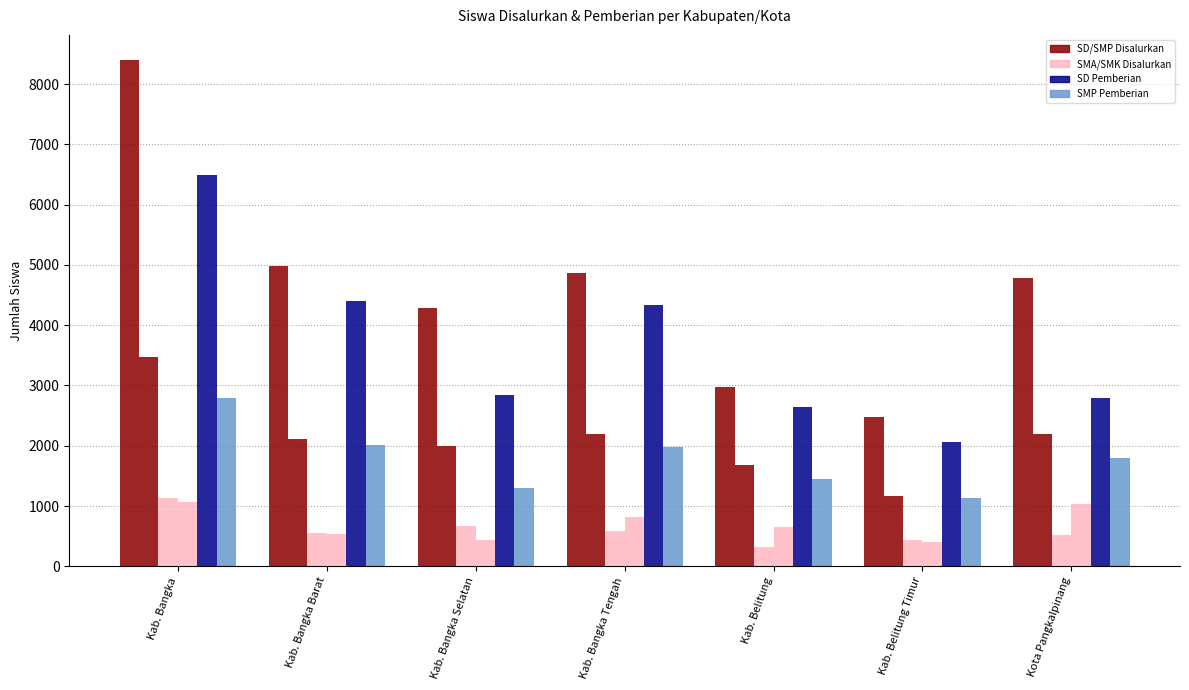

At which category is the sum across all series the highest?

Kab. Bangka